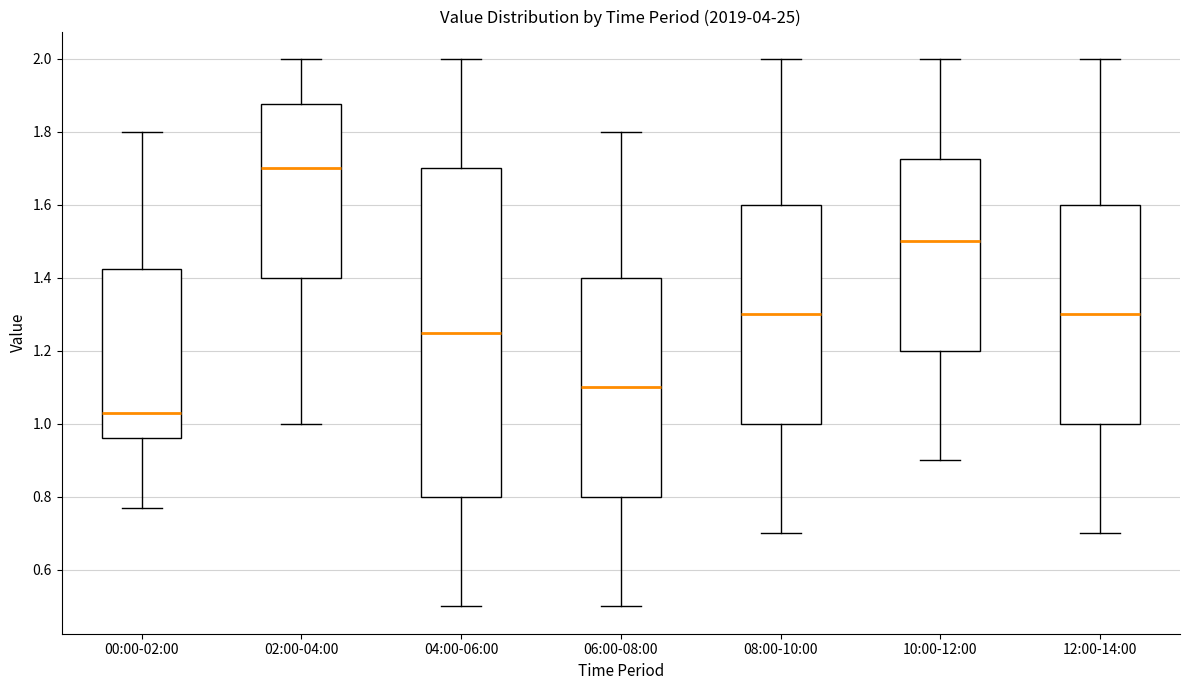

Comparing the boxes themselves (not the whiskers), which one is the tallest?

04:00-06:00